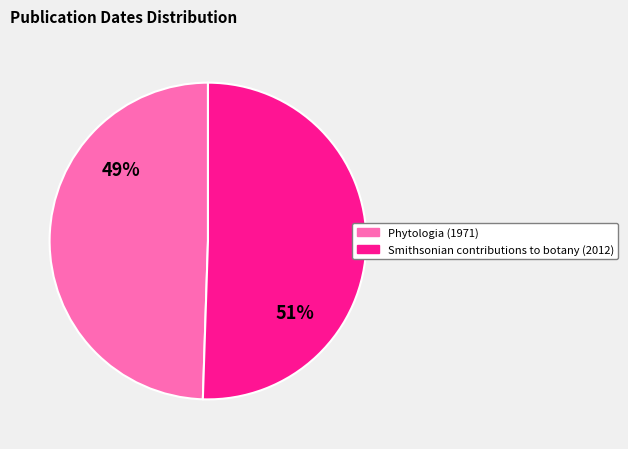

Rank the categories by value from highest to lowest.

Smithsonian contributions to botany (2012), Phytologia (1971)